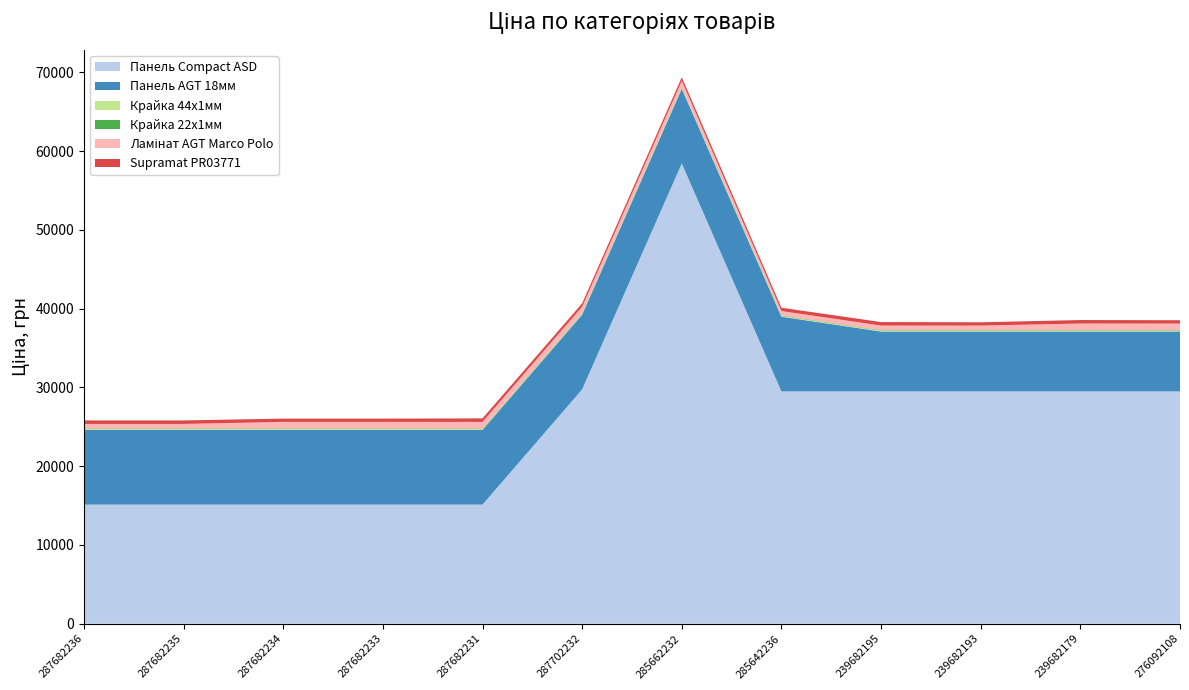

Reading right to left, extract all data points from this chart.

Панель Compact ASD: 276092108=29491.5	239682179=29491.5	239682193=29491.5	239682195=29491.5	285642236=29491.5	285662232=58426.5	287702232=29747.2	287682231=15120.0	287682233=15120.0	287682234=15120.0	287682235=15120.0	287682236=15120.0
Панель AGT 18мм: 276092108=7596.5	239682179=7596.5	239682193=7596.5	239682195=7596.5	285642236=9480.1	285662232=9480.1	287702232=9480.1	287682231=9480.1	287682233=9480.1	287682234=9480.1	287682235=9480.1	287682236=9480.1
Крайка 44x1мм: 276092108=114.1	239682179=114.1	239682193=114.1	239682195=114.1	285642236=114.1	285662232=114.1	287702232=114.1	287682231=114.1	287682233=114.1	287682234=114.1	287682235=114.1	287682236=114.1
Крайка 22x1мм: 276092108=57.0	239682179=57.0	239682193=57.0	239682195=57.0	285642236=57.0	285662232=57.0	287702232=57.0	287682231=57.0	287682233=57.0	287682234=57.0	287682235=57.0	287682236=57.0
Ламінат AGT Marco Polo: 276092108=848.4	239682179=848.4	239682193=589.9	239682195=589.9	285642236=551.5	285662232=848.4	287702232=848.4	287682231=848.4	287682233=848.4	287682234=848.4	287682235=589.9	287682236=589.9
Supramat PR03771: 276092108=416.6	239682179=443.1	239682193=416.6	239682195=443.1	285642236=416.6	285662232=443.1	287702232=416.6	287682231=443.1	287682233=416.6	287682234=416.6	287682235=443.1	287682236=443.1